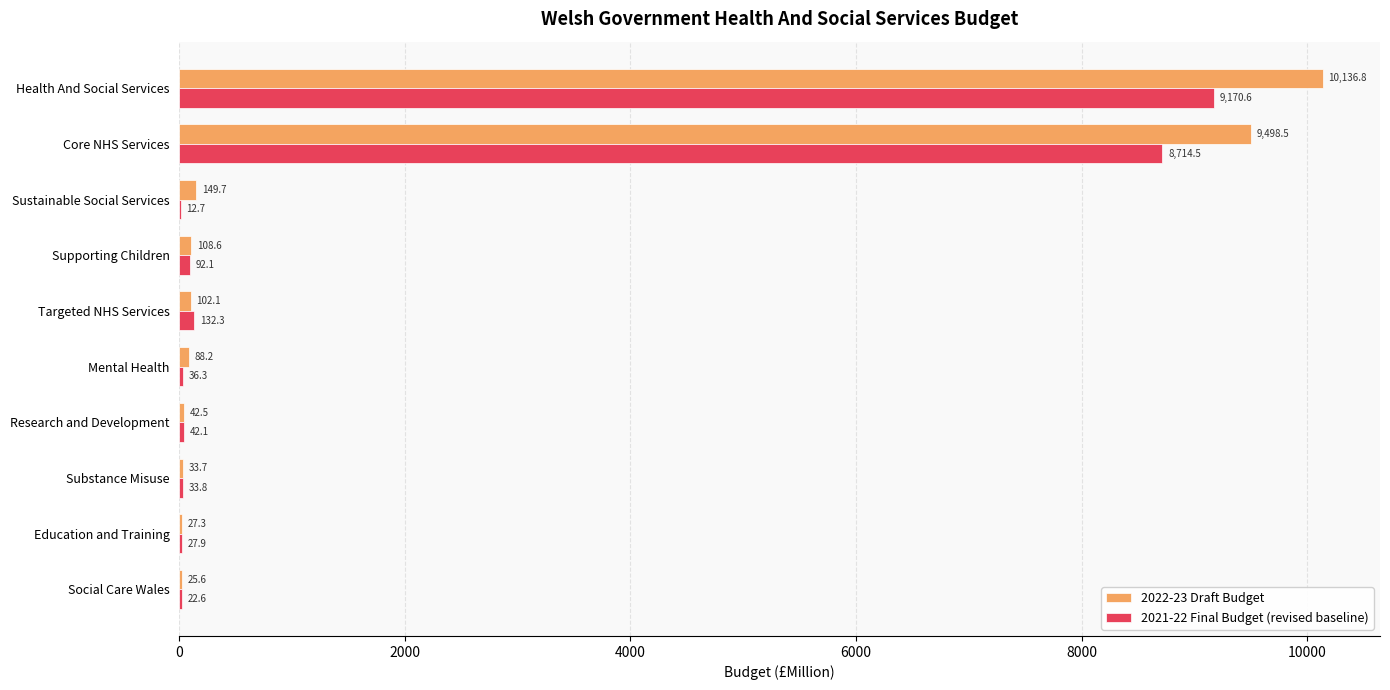

The value of 2022-23 Draft Budget at Core NHS Services is 12563.3. True or false?

False